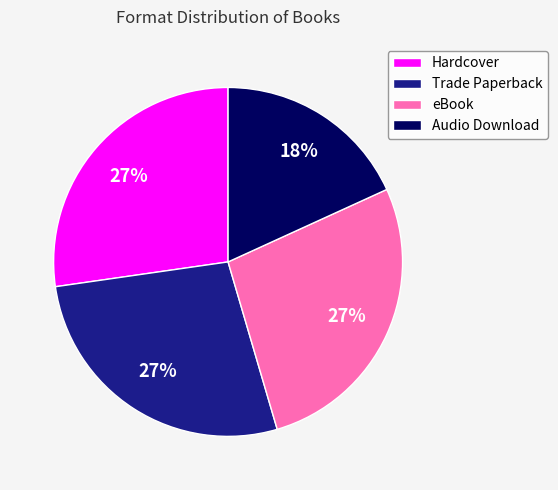

Is there a majority slice in this chart?

No